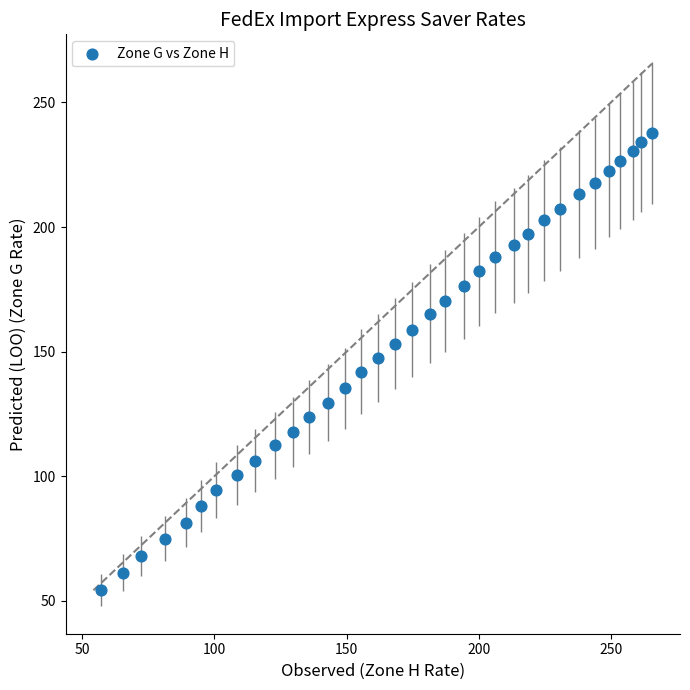

What is the range of Y values (max minus min)?

183.6